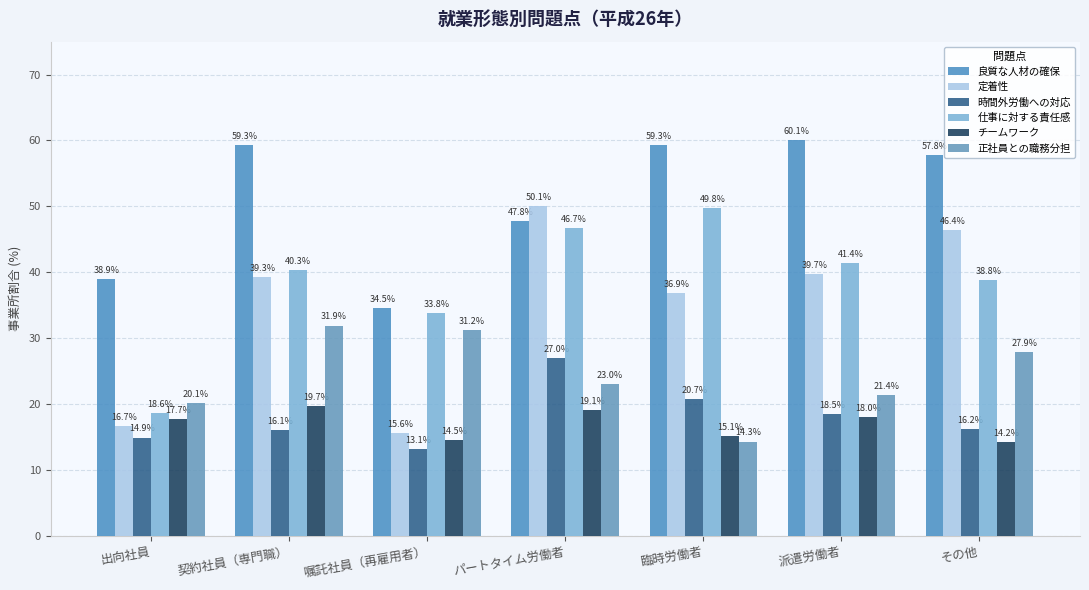

What is the value of the 仕事に対する責任感 bar at the 3rd from the left?

33.8